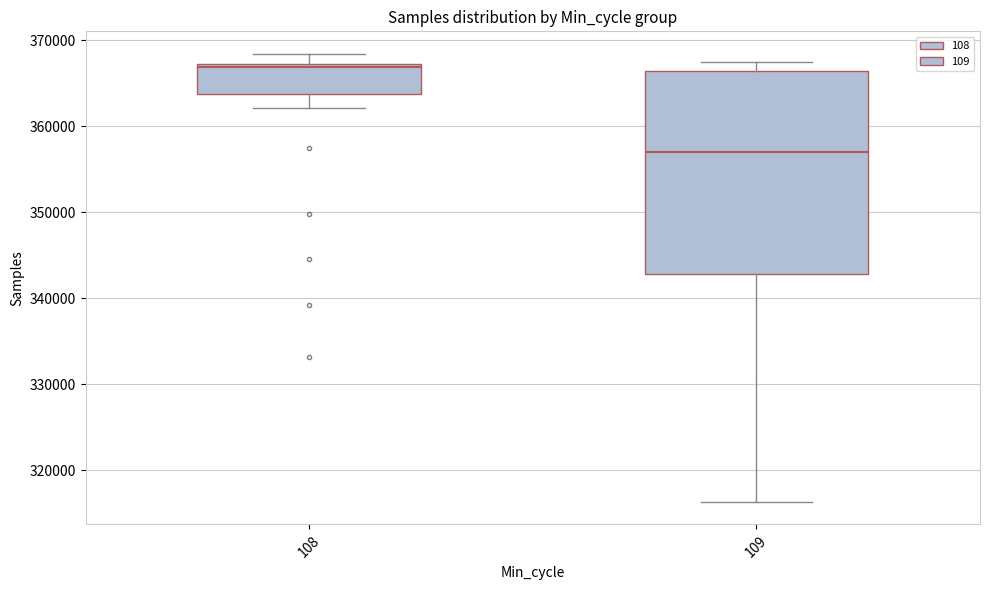

Which box has the lowest median line?

109